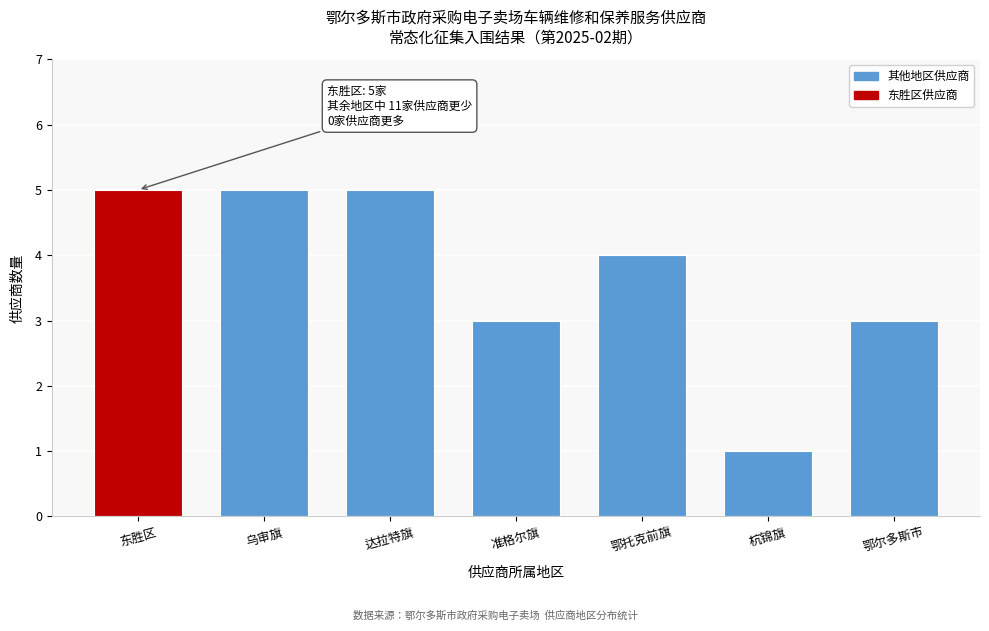

Reading right to left, what are all the values shown in this chart?

鄂尔多斯市=3	杭锦旗=1	鄂托克前旗=4	准格尔旗=3	达拉特旗=5	乌审旗=5	东胜区=5